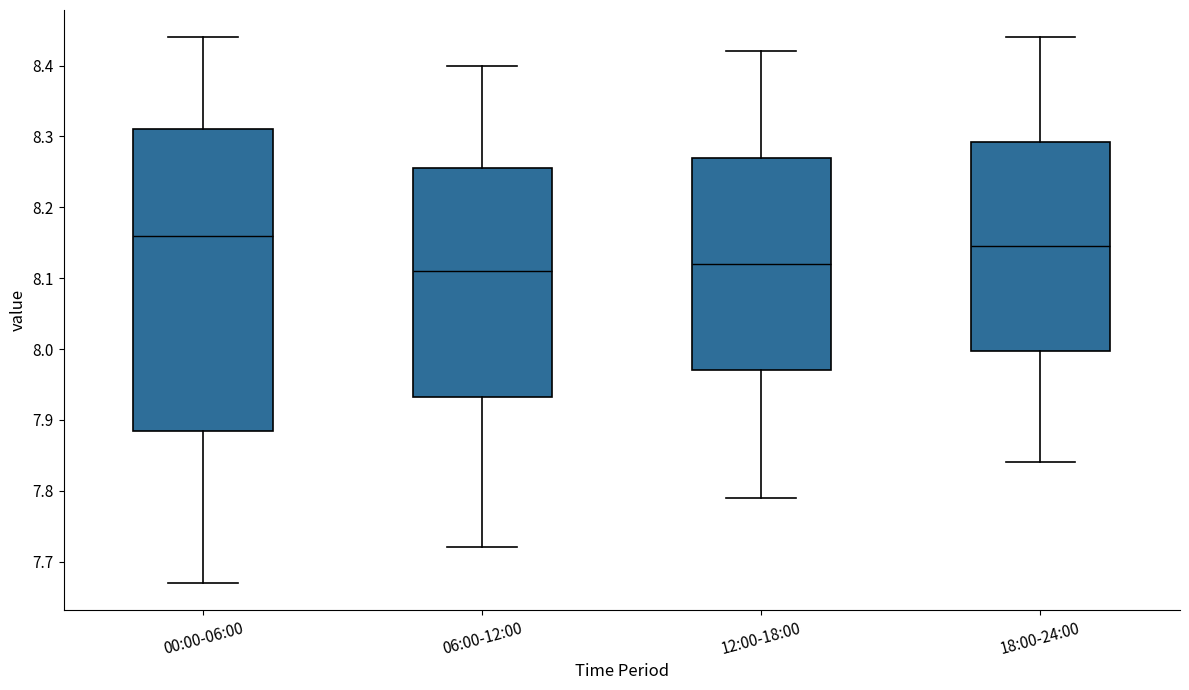

Reading left to right, transcribe this box plot: for each box, give where its median line is, the range the box spans, and where its two whiskers end, as read against the y-axis. The values are not printed on the chart, so give them approximately, as read against the axis.

00:00-06:00: median 8.16, box 7.89 to 8.31, whiskers 7.67 to 8.44
06:00-12:00: median 8.11, box 7.93 to 8.26, whiskers 7.72 to 8.40
12:00-18:00: median 8.12, box 7.97 to 8.27, whiskers 7.79 to 8.42
18:00-24:00: median 8.15, box 8.00 to 8.29, whiskers 7.84 to 8.44